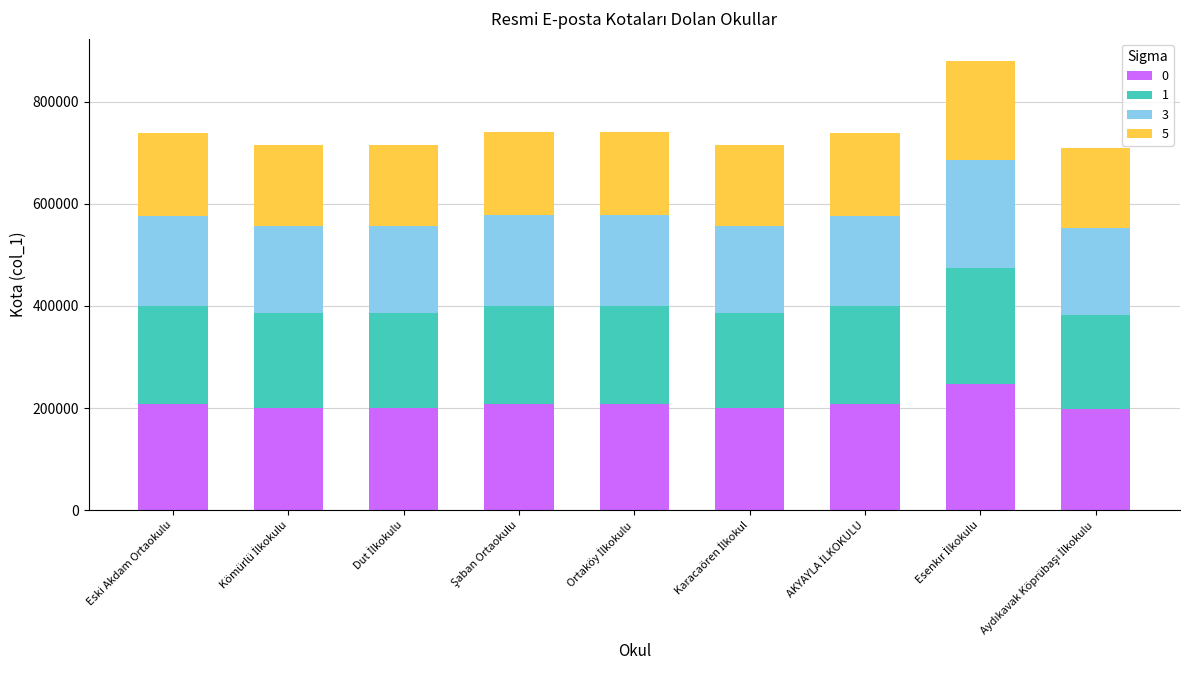

What is the maximum value for 0?

246265